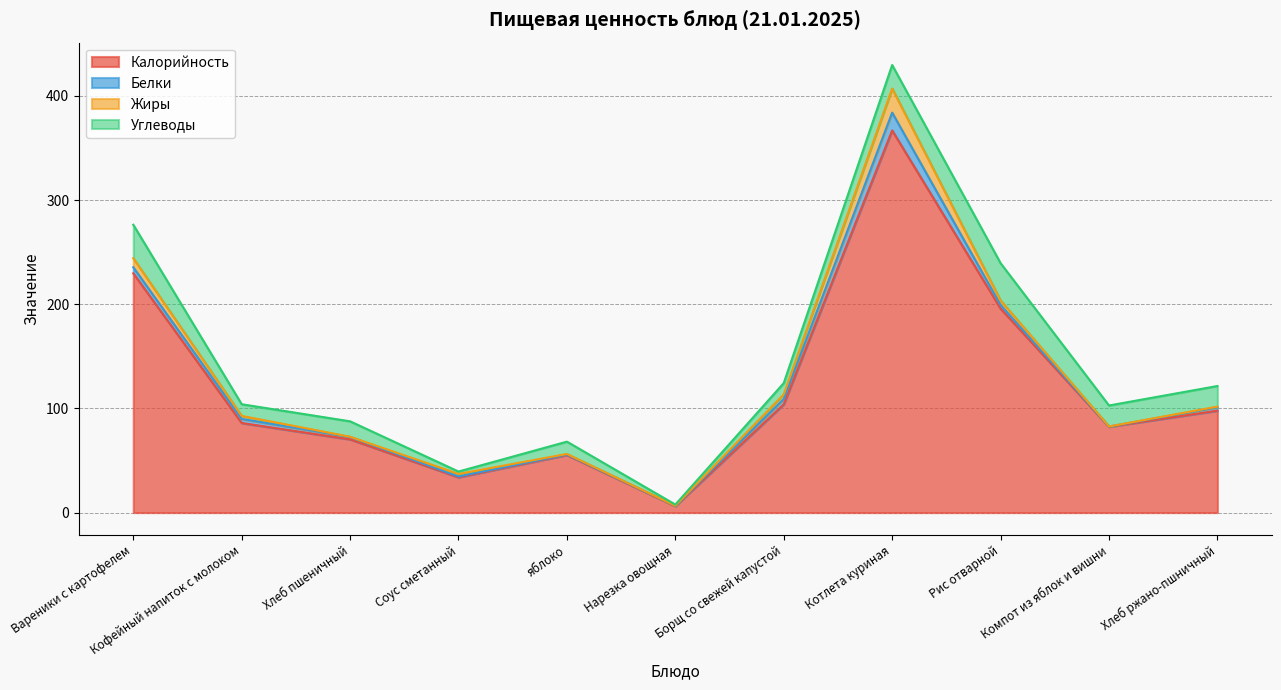

Which category has the highest value across all series?

Котлета куриная